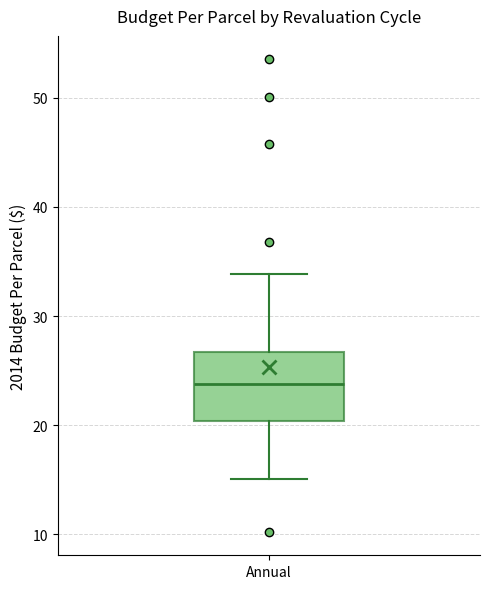

Where is the upper edge of the box for Annual on the y-axis? The values are not printed on the chart, so give them approximately, as read against the axis.

27